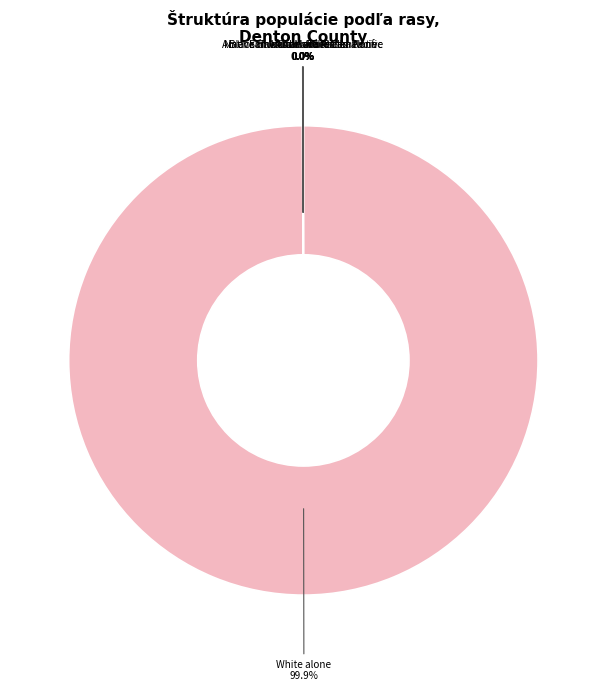

Which slice is the largest?

White alone